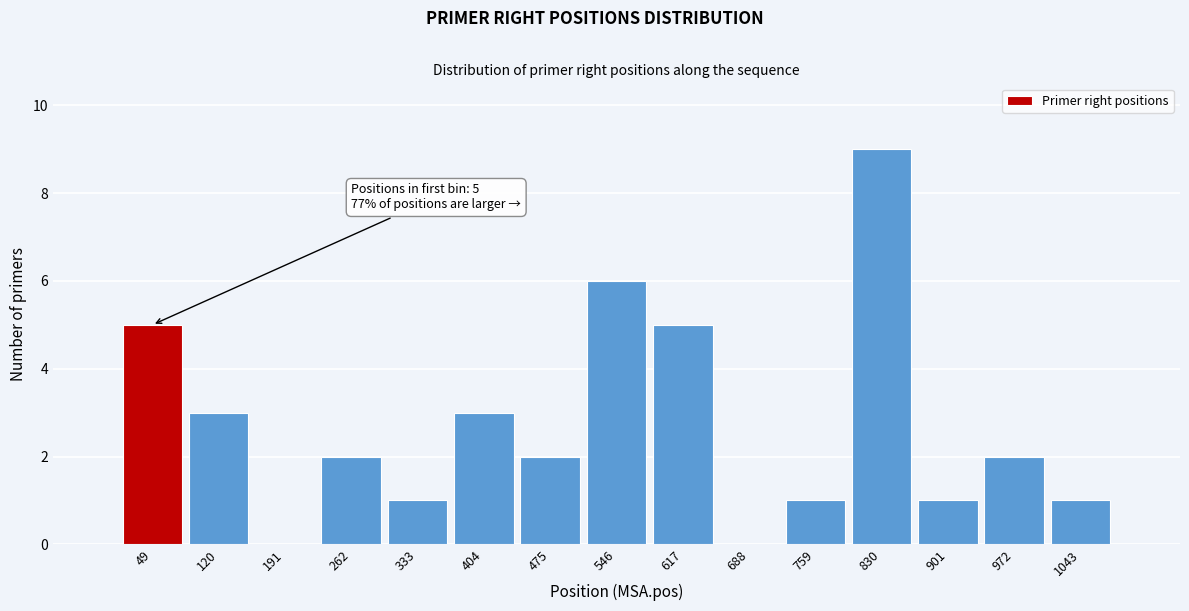

Reading left to right, transcribe all the data shown in this chart.

49=5	120=3	191=0	262=2	333=1	404=3	475=2	546=6	617=5	688=0	759=1	830=9	901=1	972=2	1043=1